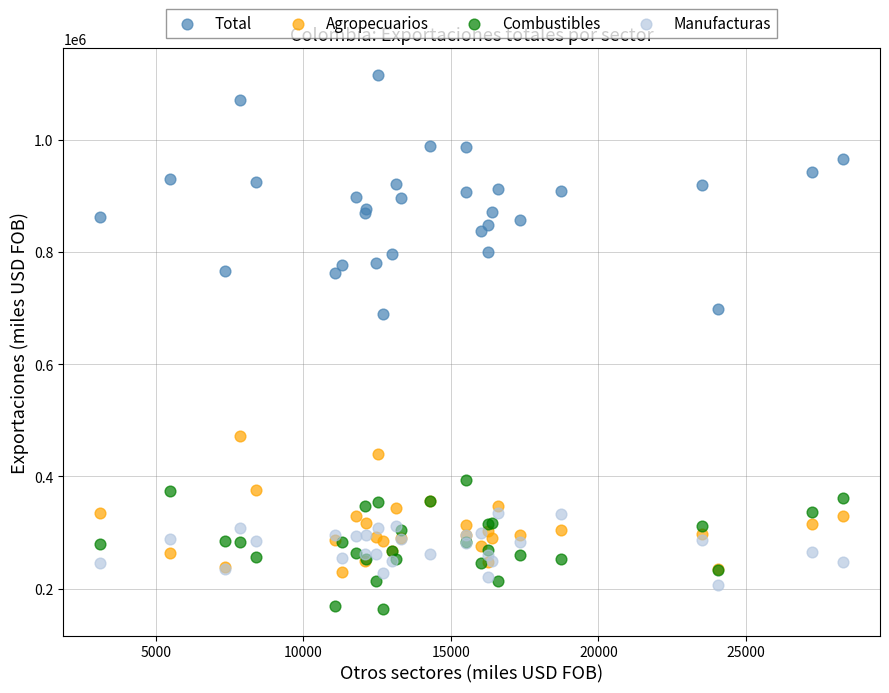

Which series reaches the minimum Y coordinate?

Combustibles